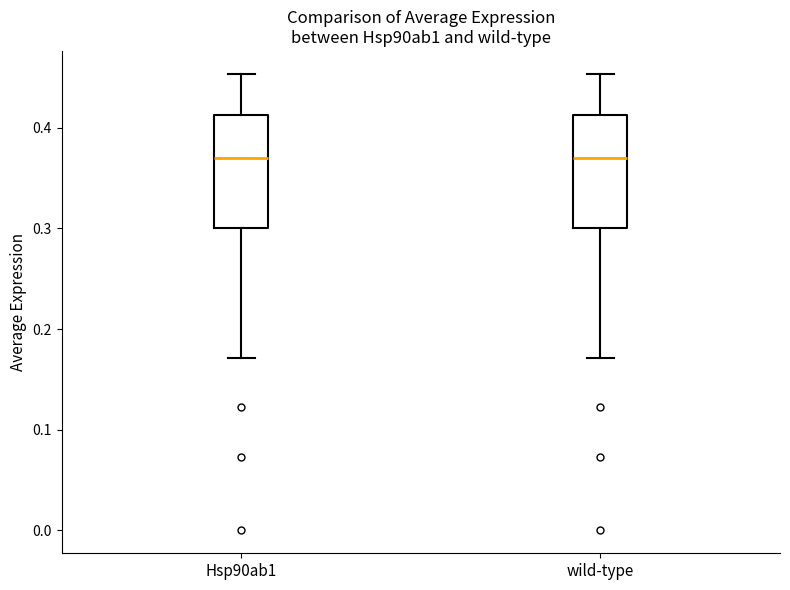

Reading left to right, read every box against the y-axis: the position of its median line, the range the box covers, and the ends of its whiskers. The values are not printed on the chart, so give them approximately, as read against the axis.

Hsp90ab1: median 0.37, box 0.30 to 0.41, whiskers 0.17 to 0.45
wild-type: median 0.37, box 0.30 to 0.41, whiskers 0.17 to 0.45